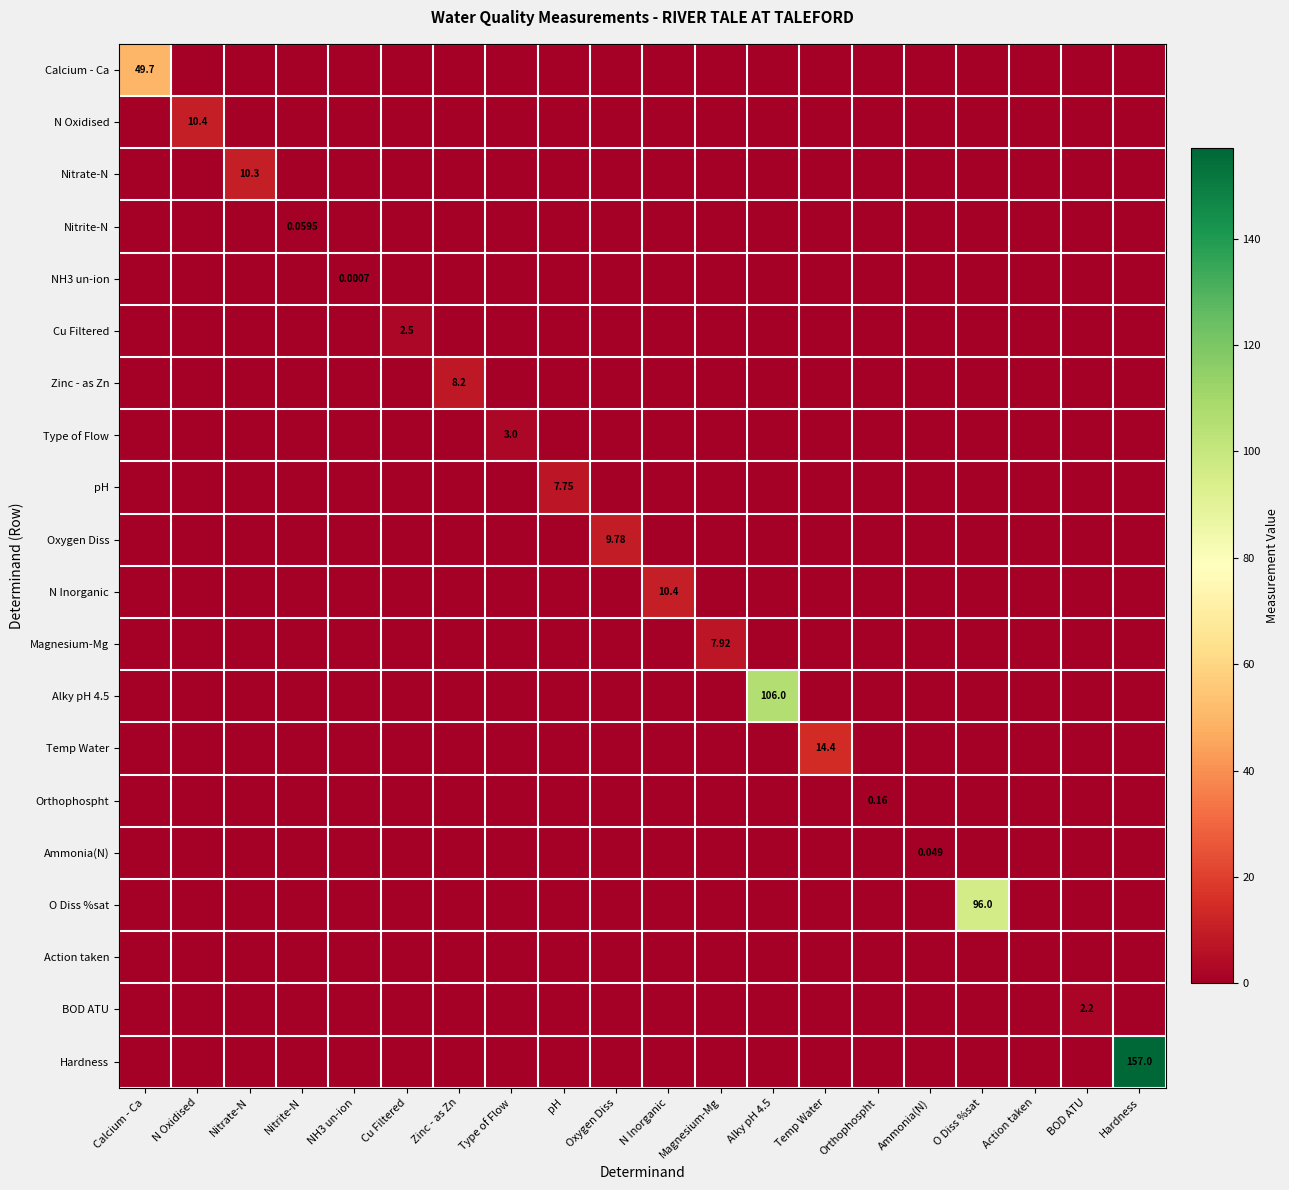

Which series has the largest total across all categories?

Hardness